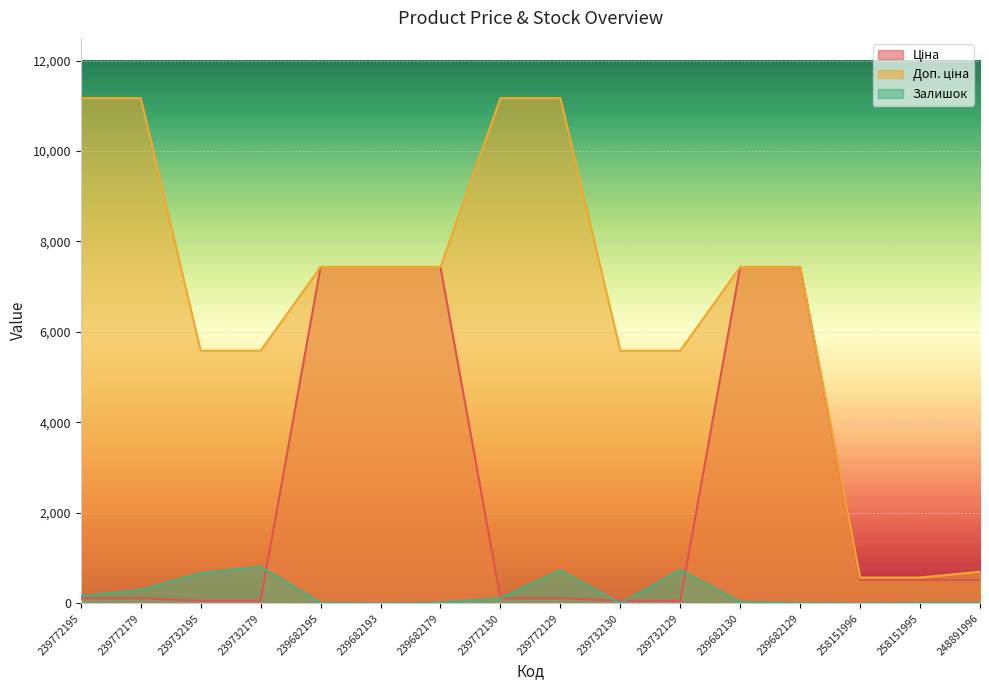

Reading left to right, list all the values displayed in this chart.

Ціна: 111.7	111.7	55.9	55.9	7436.2	7436.2	7436.2	111.7	111.7	55.9	55.9	7436.2	7436.2	515.8	515.8	515.8
Доп. ціна: 11169.0	11169.0	5585.0	5585.0	7436.2	7436.2	7436.2	11169.0	11169.0	5585.0	5585.0	7436.2	7436.2	571.0	571.0	699.0
Залишок: 160.0	300.0	670.0	811.0	16.0	0.0	20.0	118.0	730.0	2.0	742.0	30.0	10.0	0.0	14.0	12.0